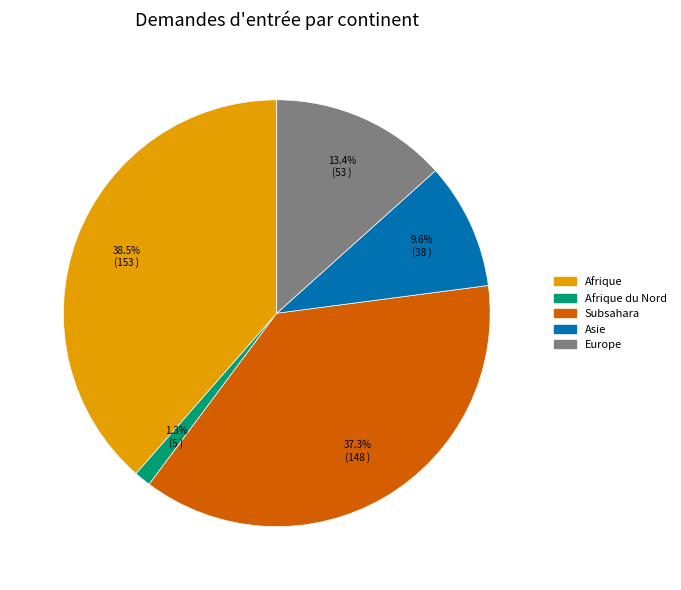

Is there any slice that represents more than half of the pie?

No